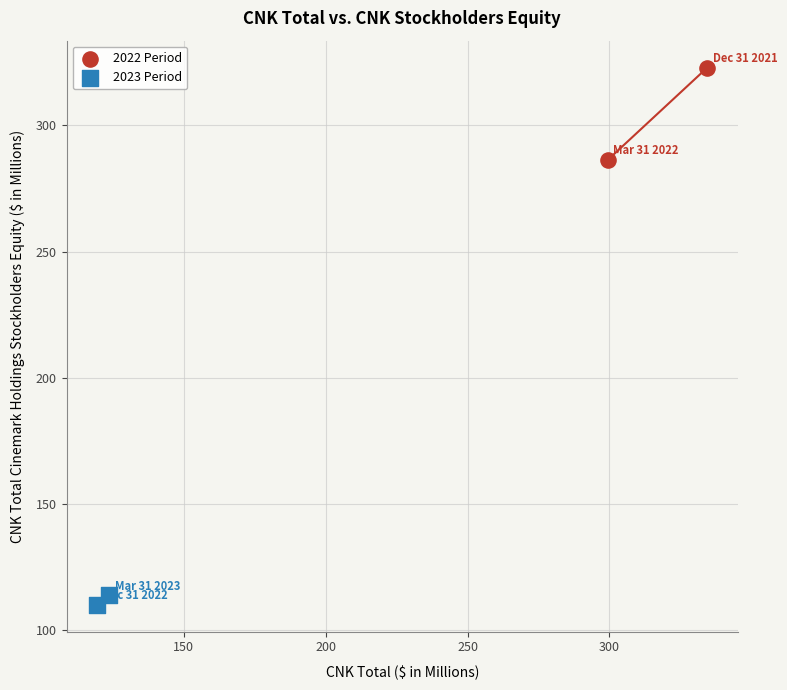

Which series contains the lowest Y value?

2023 Period